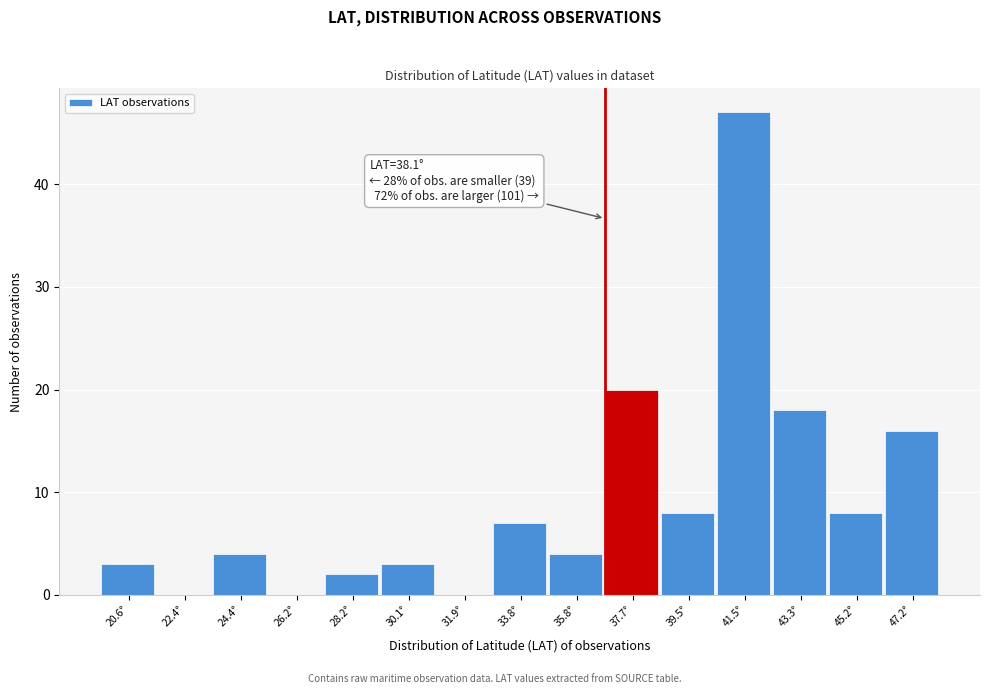

Over which range of the x-axis is the bar tallest?

40.5 to 42.4